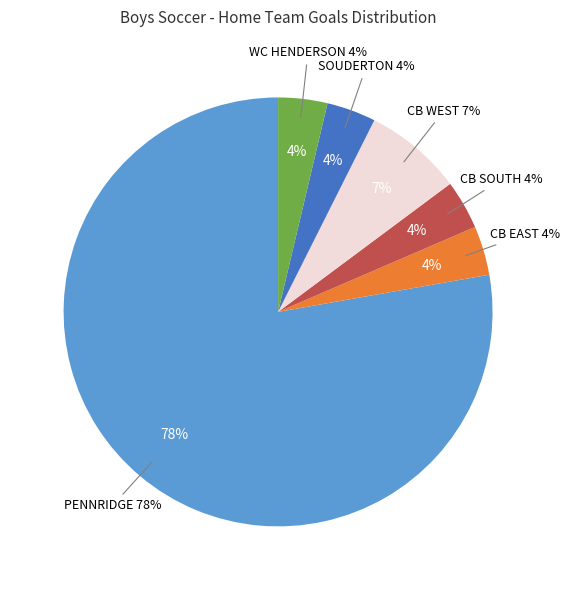

Which has a higher value, CB SOUTH or CB WEST?

CB WEST